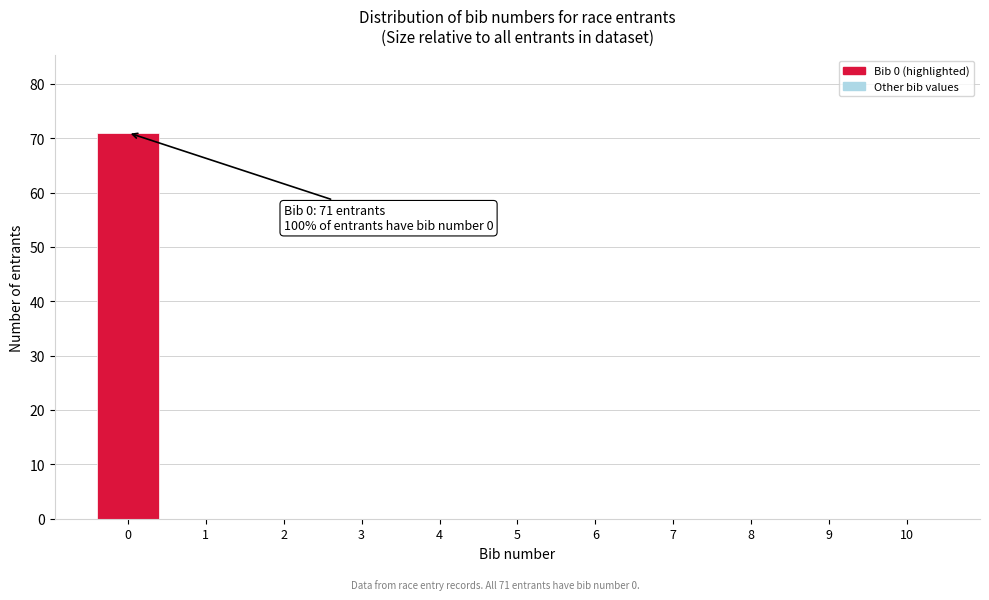

Reading left to right, list all the values displayed in this chart.

0=71	1=0	2=0	3=0	4=0	5=0	6=0	7=0	8=0	9=0	10=0